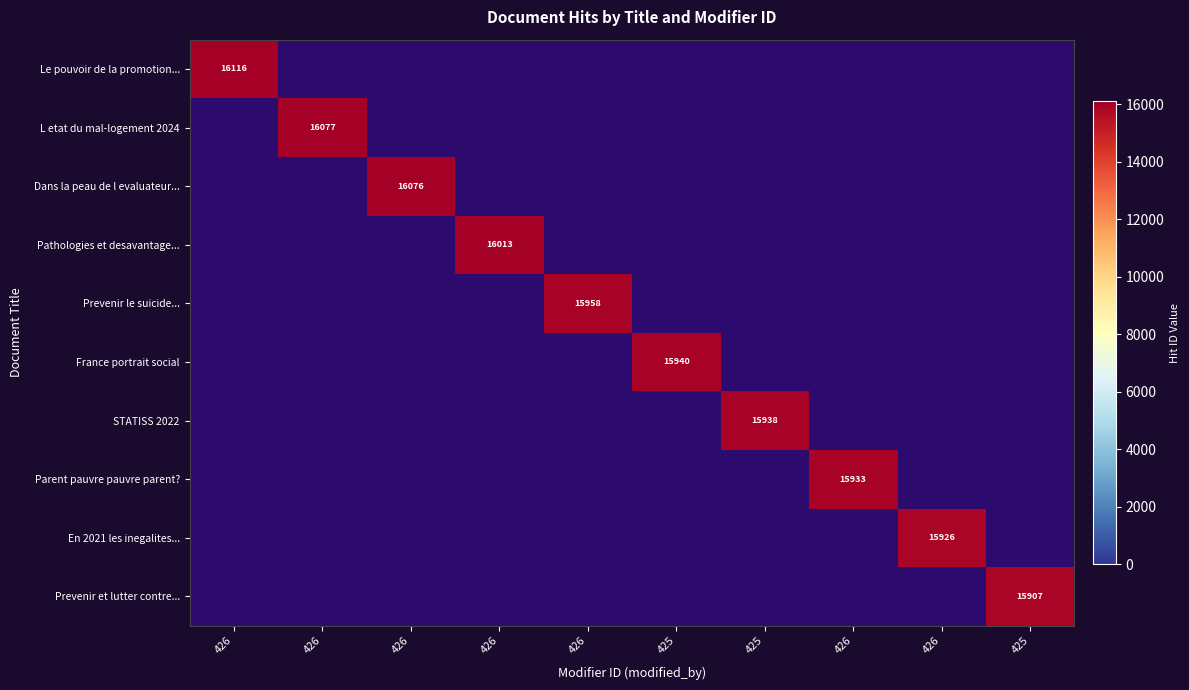

List the series in order of their overall mean, highest first.

Le pouvoir de la promotion..., L etat du mal-logement 2024, Dans la peau de l evaluateur..., Pathologies et desavantage..., Prevenir le suicide..., France portrait social, STATISS 2022, Parent pauvre pauvre parent?, En 2021 les inegalites..., Prevenir et lutter contre...